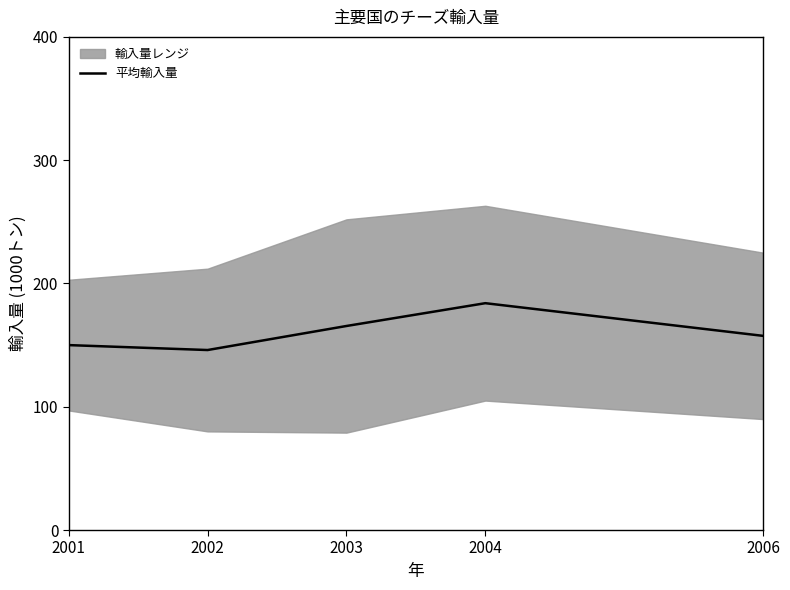

The value of 平均輸入量 at 2002 is 146.0. True or false?

True